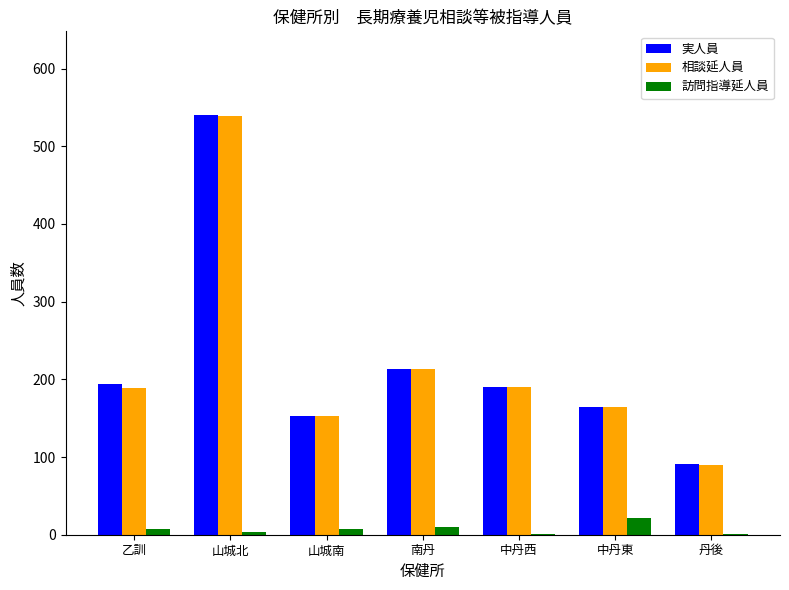

Which category has the highest value across all series?

山城北